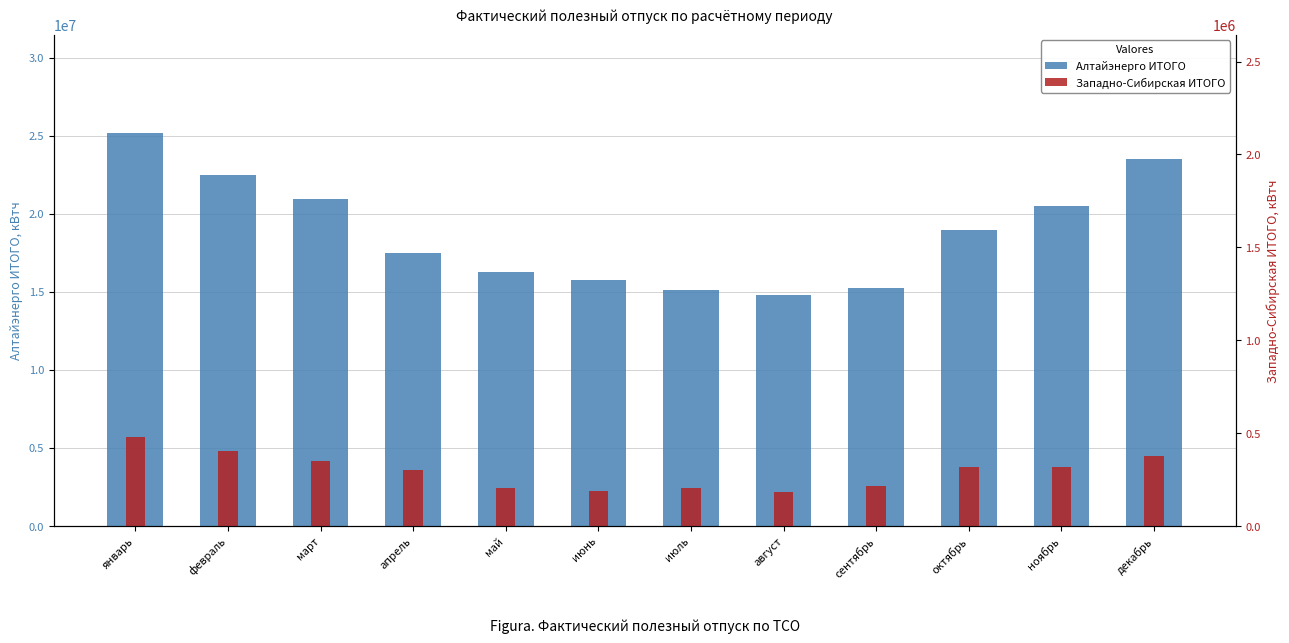

How many data points in Западно-Сибирская ИТОГО are above 318316?

5